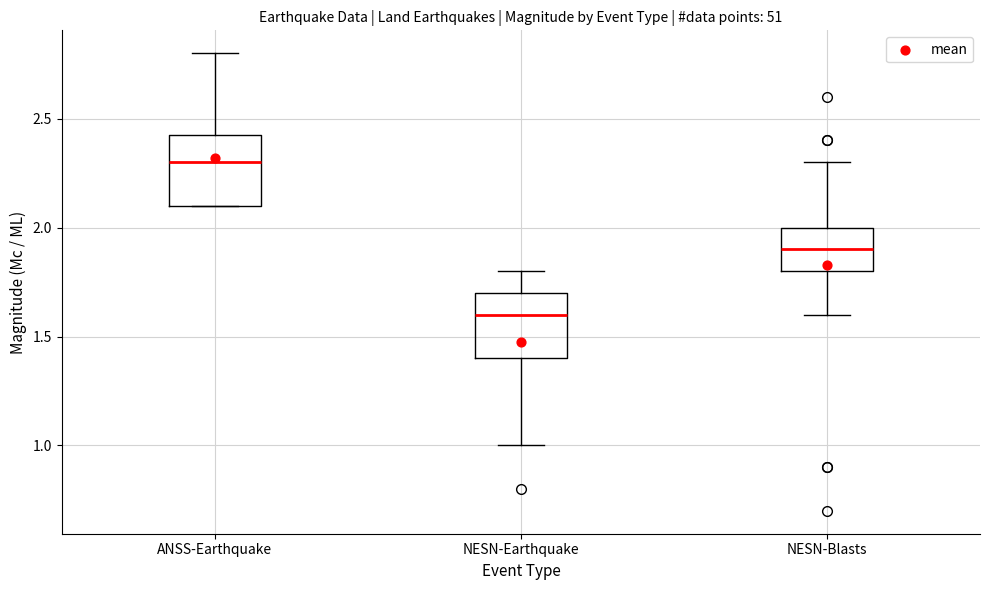

Which box has the highest median line?

ANSS-Earthquake